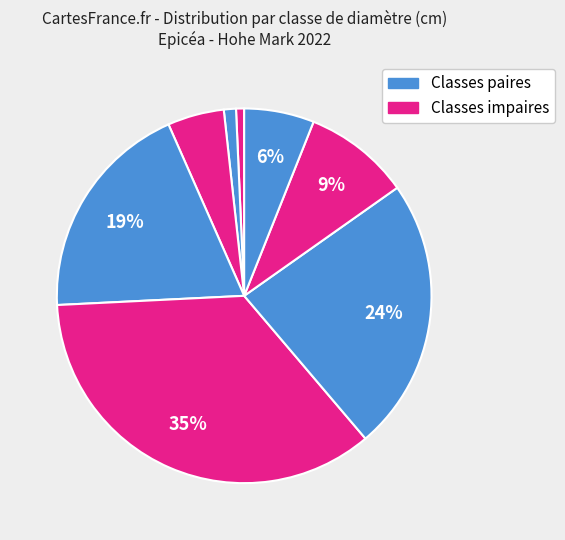

Count the number of slices in the pie.

8